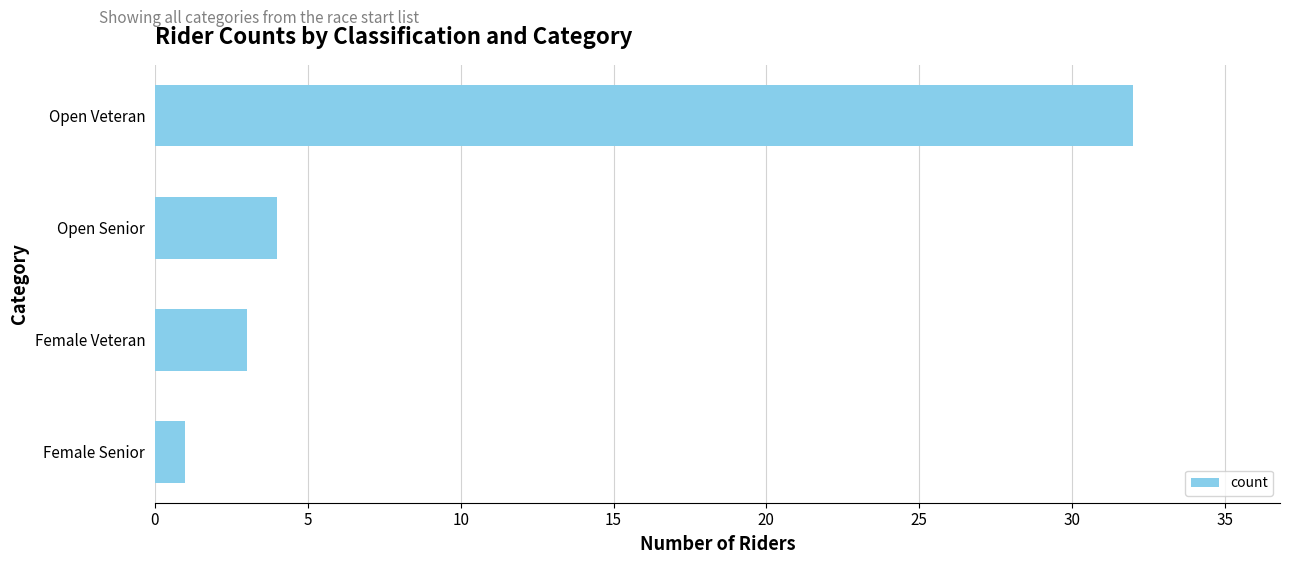

What is the minimum value shown in the chart?

1